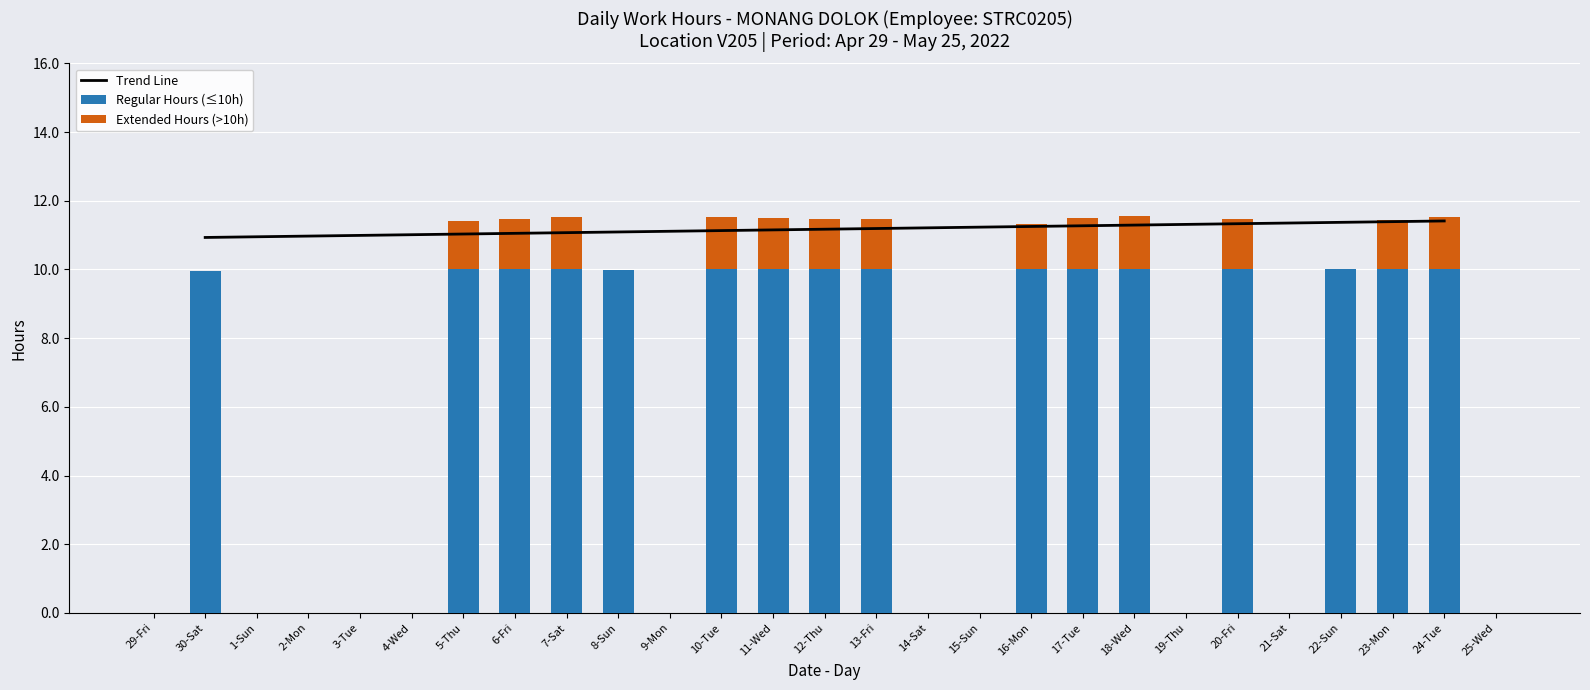

Is it true that Regular Hours (≤10h) equals 15.0 at 16-Mon?

False